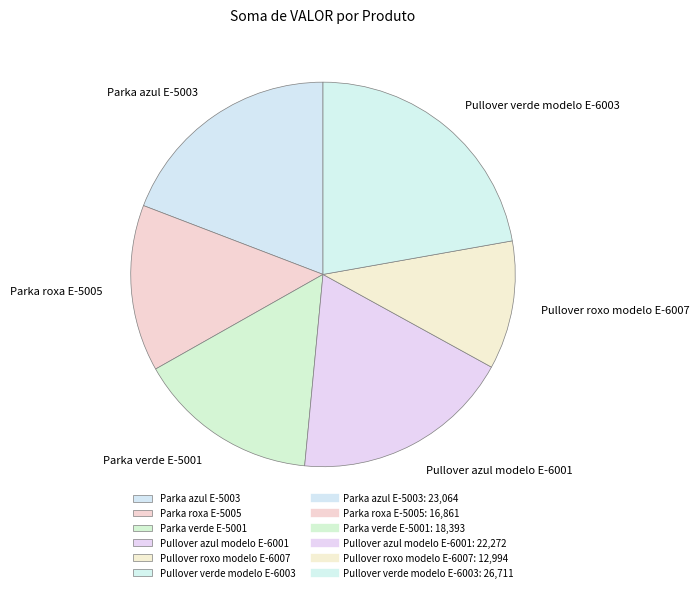

Do Parka roxa E-5005 and Pullover verde modelo E-6003 together represent more than half of the pie?

No